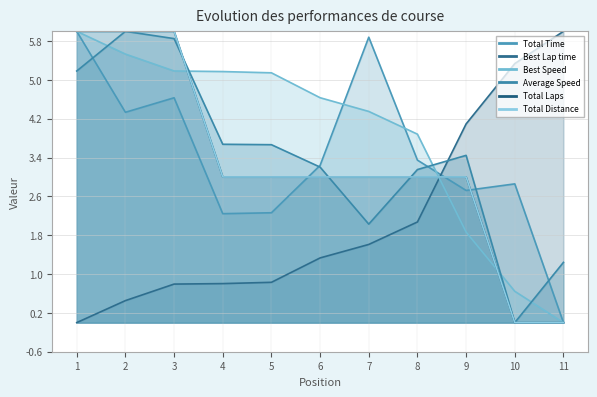

Reading left to right, transcribe all the data shown in this chart.

Total Time: 6.0	4.3	4.6	2.2	2.3	3.2	5.9	3.3	2.7	2.9	0.0
Best Lap time: 0.0	0.5	0.8	0.8	0.8	1.3	1.6	2.1	4.1	5.3	6.0
Best Speed: 6.0	5.5	5.2	5.2	5.1	4.6	4.3	3.9	1.9	0.6	0.0
Average Speed: 5.2	6.0	5.9	3.7	3.7	3.2	2.0	3.2	3.4	0.0	1.2
Total Laps: 6.0	6.0	6.0	3.0	3.0	3.0	3.0	3.0	3.0	0.0	0.0
Total Distance: 6.0	6.0	6.0	3.0	3.0	3.0	3.0	3.0	3.0	0.0	0.0